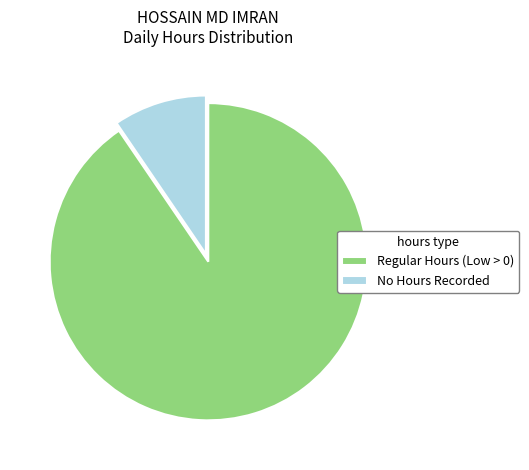

Which slice is the largest?

Regular Hours (Low > 0)